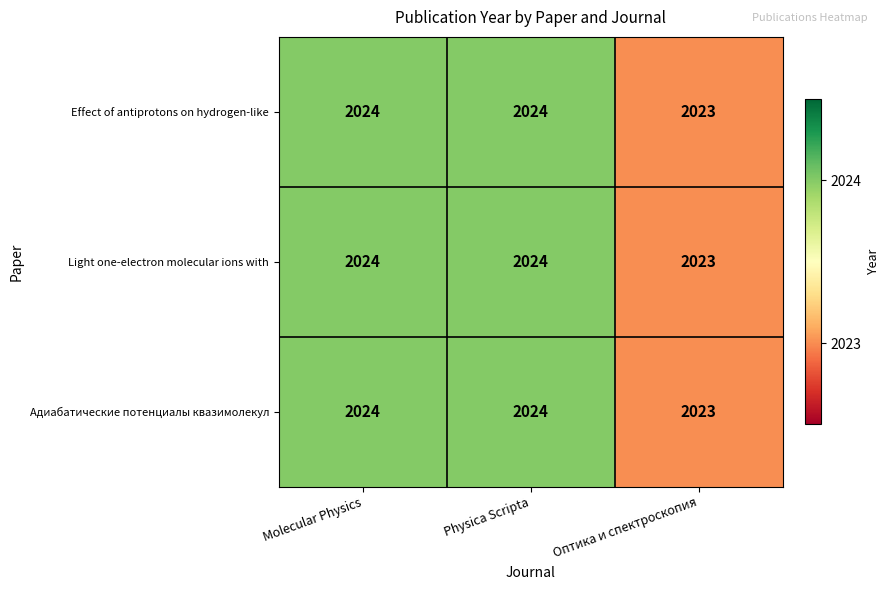

The value of Aдиабатические потенциалы квазимолекул at Molecular Physics is 2677. True or false?

False